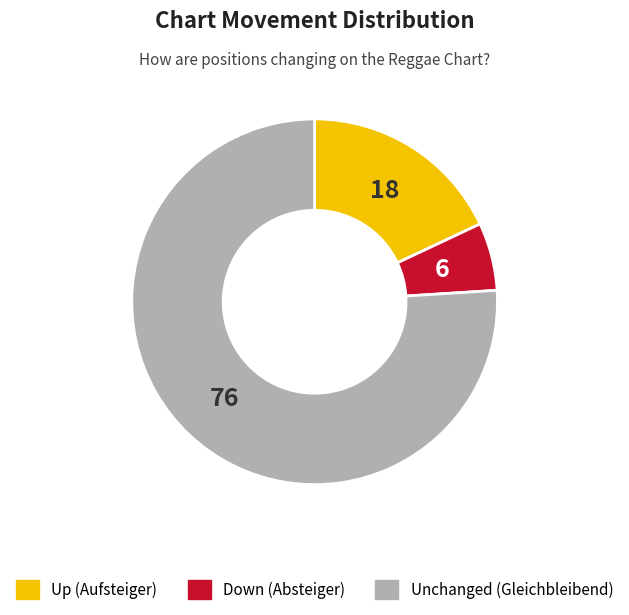

Does any single category account for the majority?

Yes